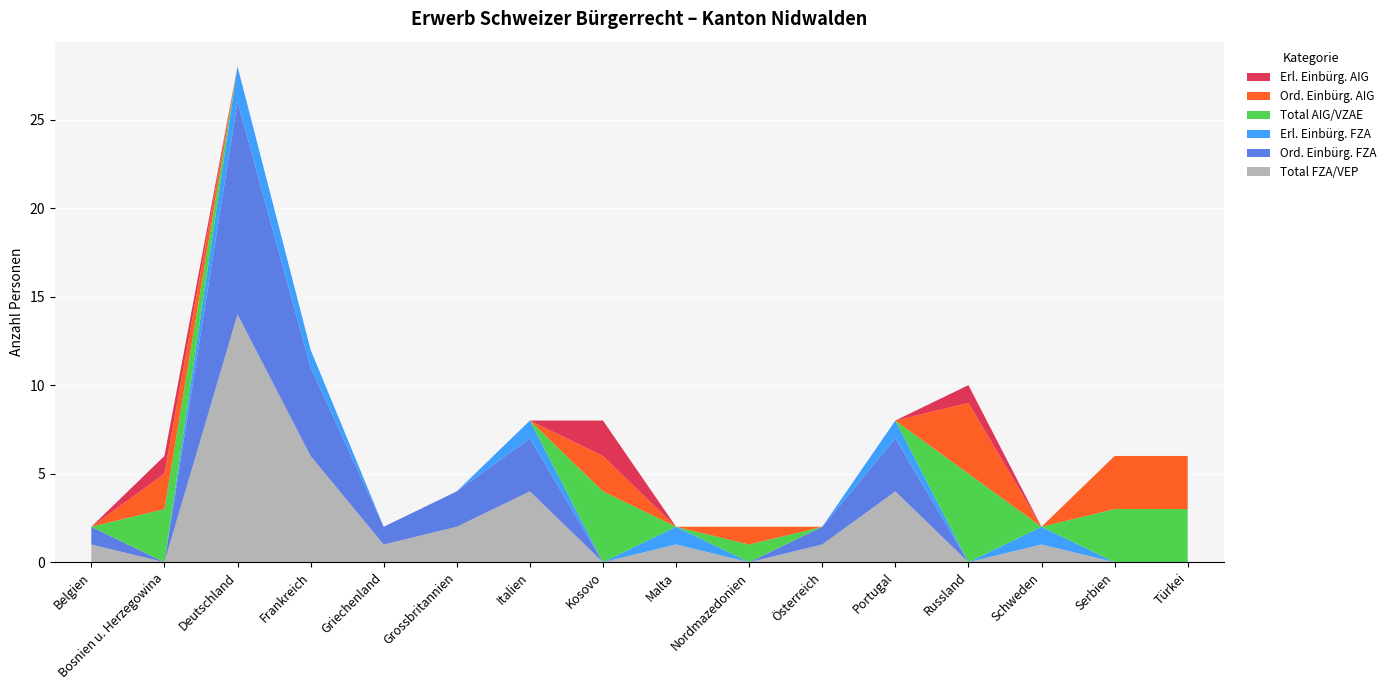

Reading left to right, list all the values displayed in this chart.

Total FZA/VEP: Belgien=1	Bosnien u. Herzegowina=0	Deutschland=14	Frankreich=6	Griechenland=1	Grossbritannien=2	Italien=4	Kosovo=0	Malta=1	Nordmazedonien=0	Österreich=1	Portugal=4	Russland=0	Schweden=1	Serbien=0	Türkei=0
Ord. Einbürg. FZA: Belgien=1	Bosnien u. Herzegowina=0	Deutschland=12	Frankreich=5	Griechenland=1	Grossbritannien=2	Italien=3	Kosovo=0	Malta=0	Nordmazedonien=0	Österreich=1	Portugal=3	Russland=0	Schweden=0	Serbien=0	Türkei=0
Erl. Einbürg. FZA: Belgien=0	Bosnien u. Herzegowina=0	Deutschland=2	Frankreich=1	Griechenland=0	Grossbritannien=0	Italien=1	Kosovo=0	Malta=1	Nordmazedonien=0	Österreich=0	Portugal=1	Russland=0	Schweden=1	Serbien=0	Türkei=0
Total AIG/VZAE: Belgien=0	Bosnien u. Herzegowina=3	Deutschland=0	Frankreich=0	Griechenland=0	Grossbritannien=0	Italien=0	Kosovo=4	Malta=0	Nordmazedonien=1	Österreich=0	Portugal=0	Russland=5	Schweden=0	Serbien=3	Türkei=3
Ord. Einbürg. AIG: Belgien=0	Bosnien u. Herzegowina=2	Deutschland=0	Frankreich=0	Griechenland=0	Grossbritannien=0	Italien=0	Kosovo=2	Malta=0	Nordmazedonien=1	Österreich=0	Portugal=0	Russland=4	Schweden=0	Serbien=3	Türkei=3
Erl. Einbürg. AIG: Belgien=0	Bosnien u. Herzegowina=1	Deutschland=0	Frankreich=0	Griechenland=0	Grossbritannien=0	Italien=0	Kosovo=2	Malta=0	Nordmazedonien=0	Österreich=0	Portugal=0	Russland=1	Schweden=0	Serbien=0	Türkei=0